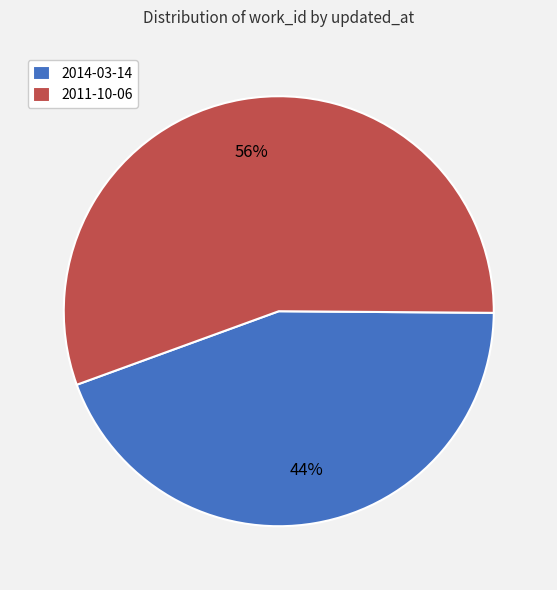

Which slice is the smallest?

2014-03-14